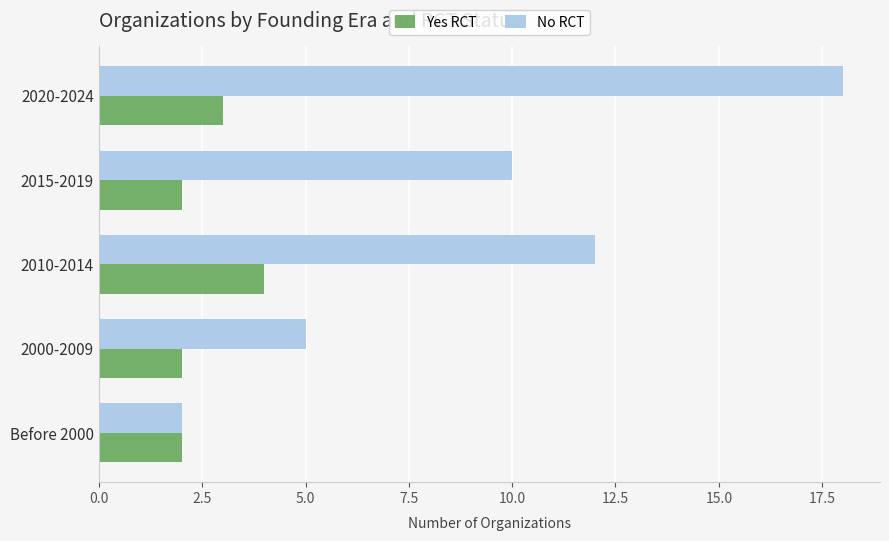

At which category is the sum across all series the highest?

2020-2024